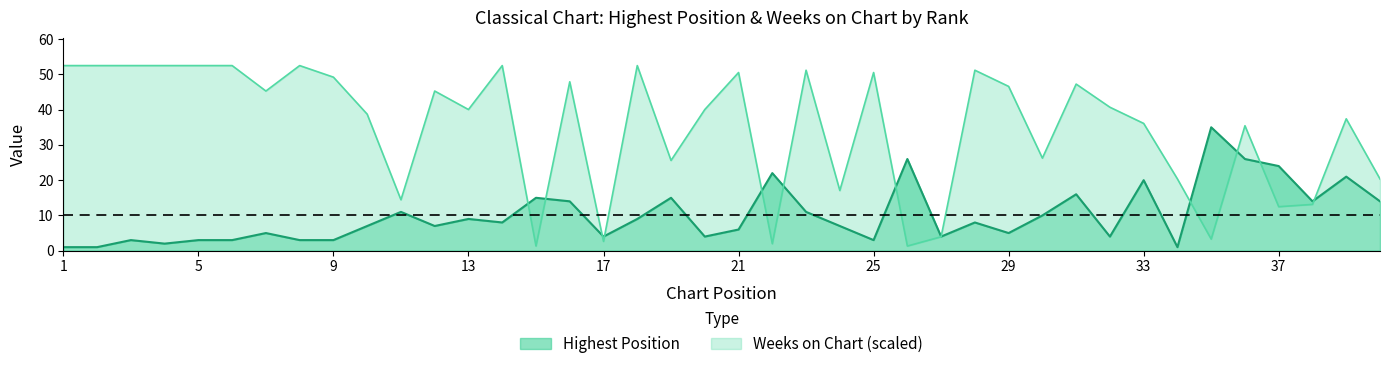

How many data points in Weeks on Chart are less than 40?

18